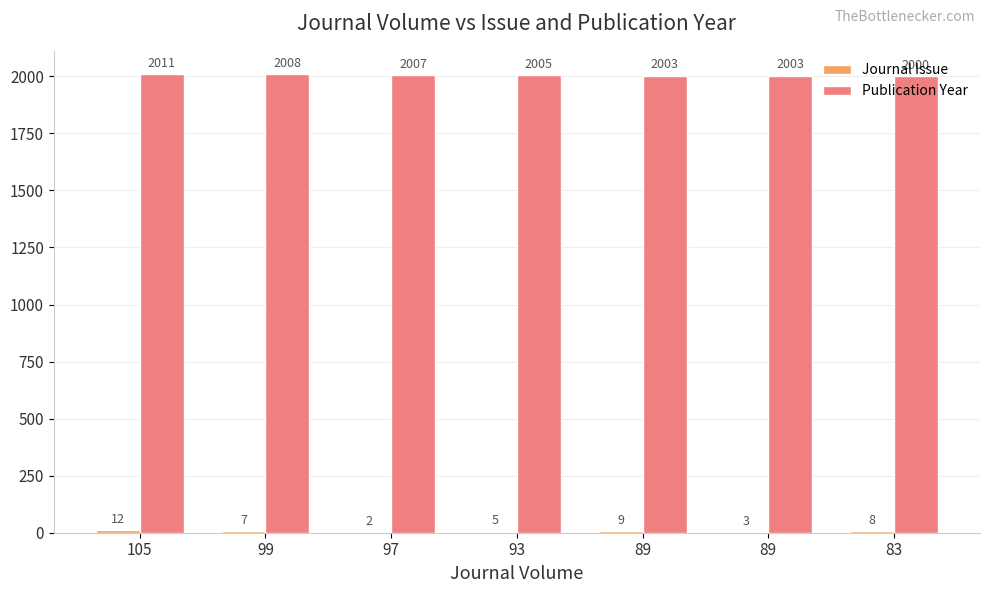

Are the bars horizontal?

No